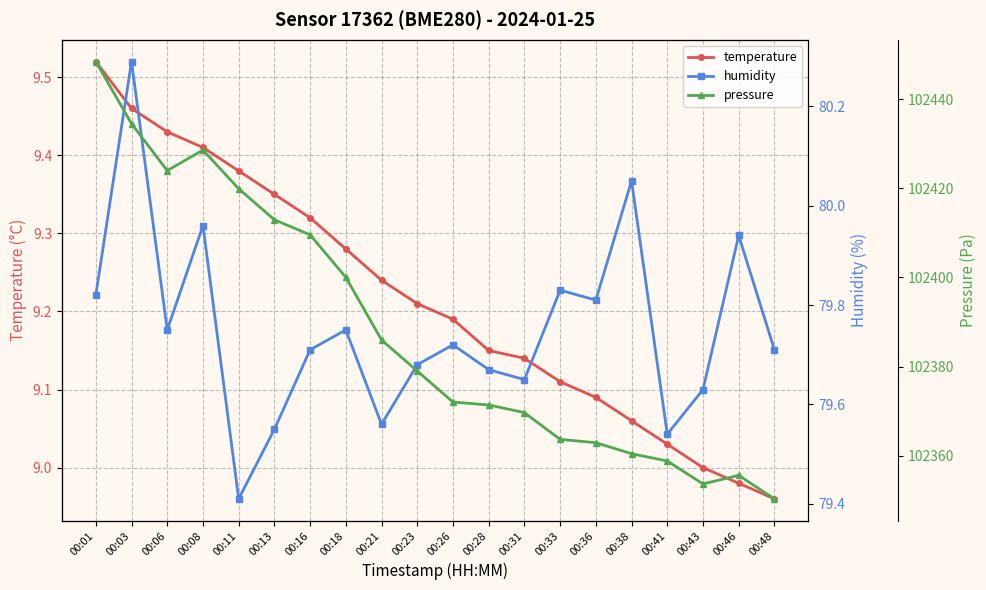

Is it true that humidity equals 112.1 at 00:48?

False